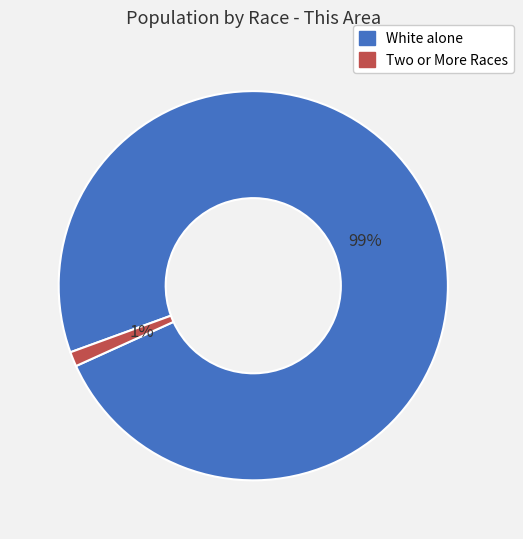

How many segments does this pie chart have?

2